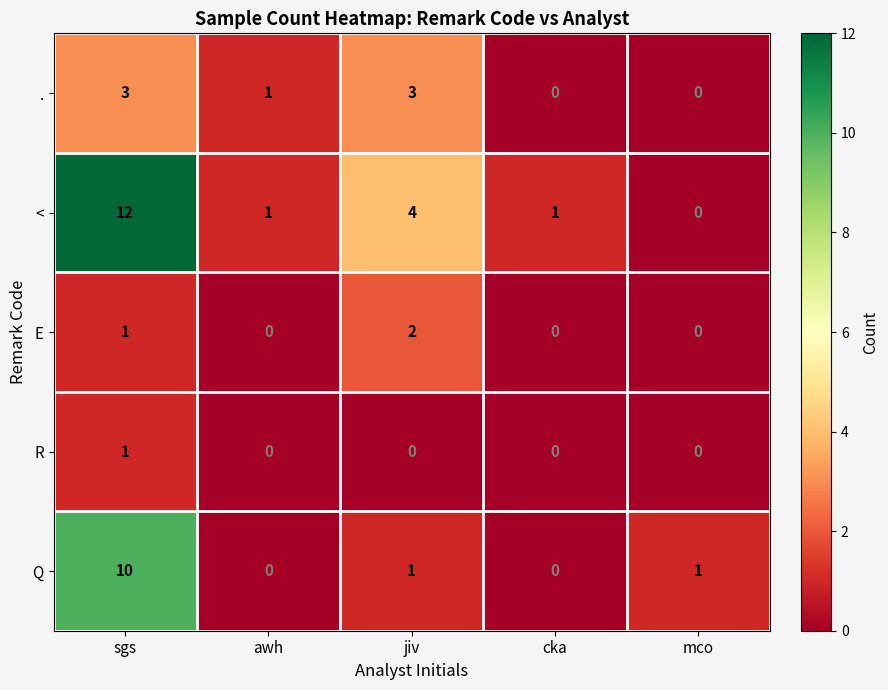

How many distinct data groups are displayed?

5